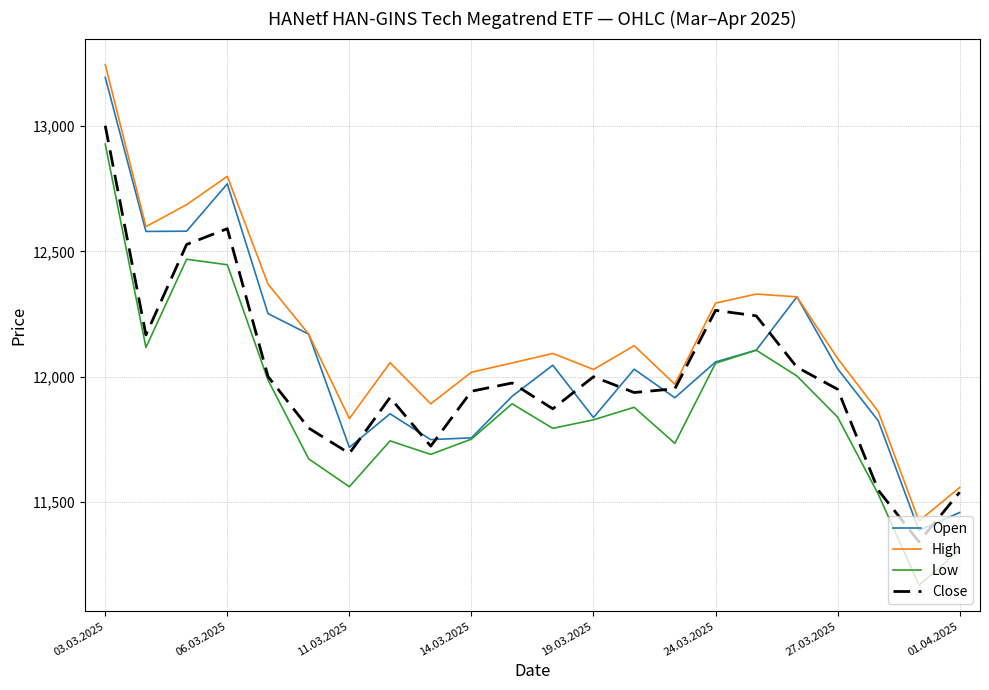

Rank the series by their average value, from lowest to highest.

Low, Close, Open, High